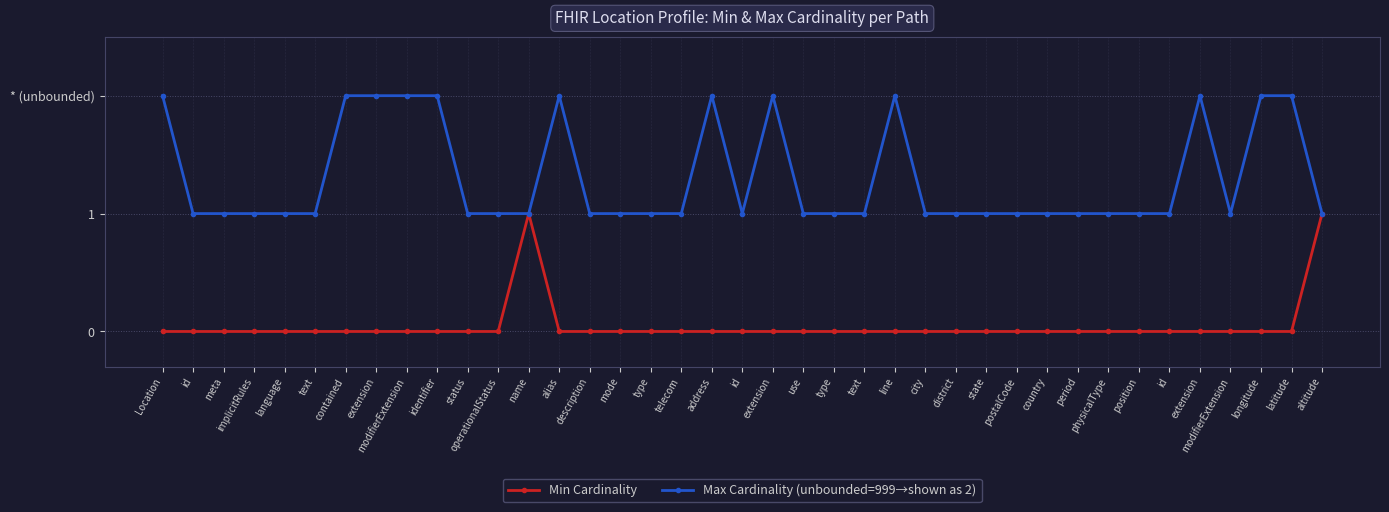

Does the chart have visible grid lines?

Yes